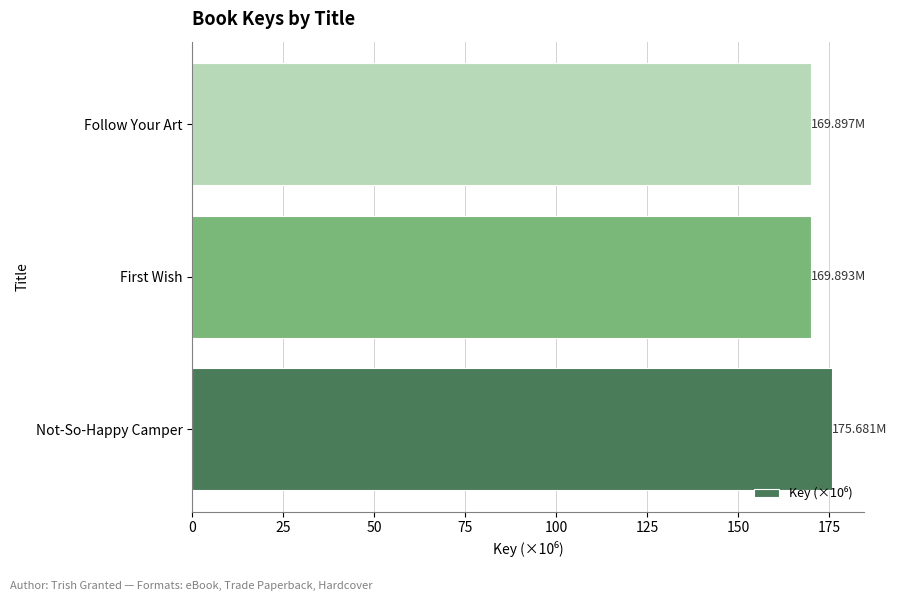

At which category does the chart reach its peak across all series?

Not-So-Happy Camper